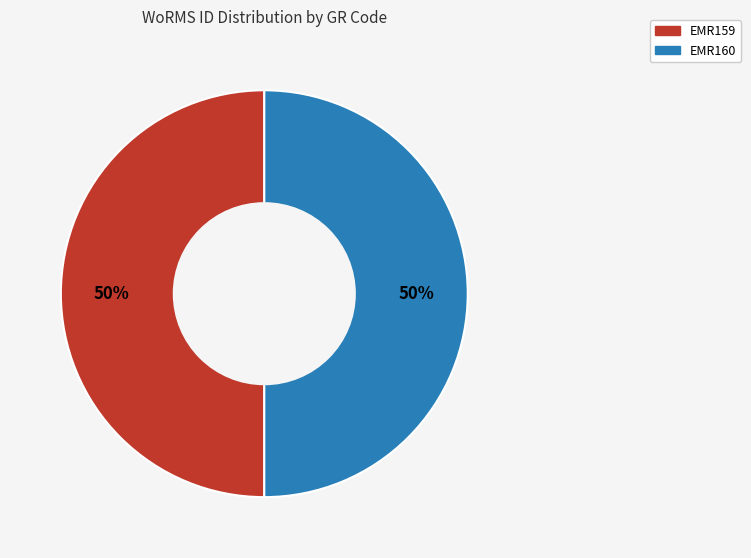

Approximately how many times larger is the value at EMR160 compared to EMR159?

1.0